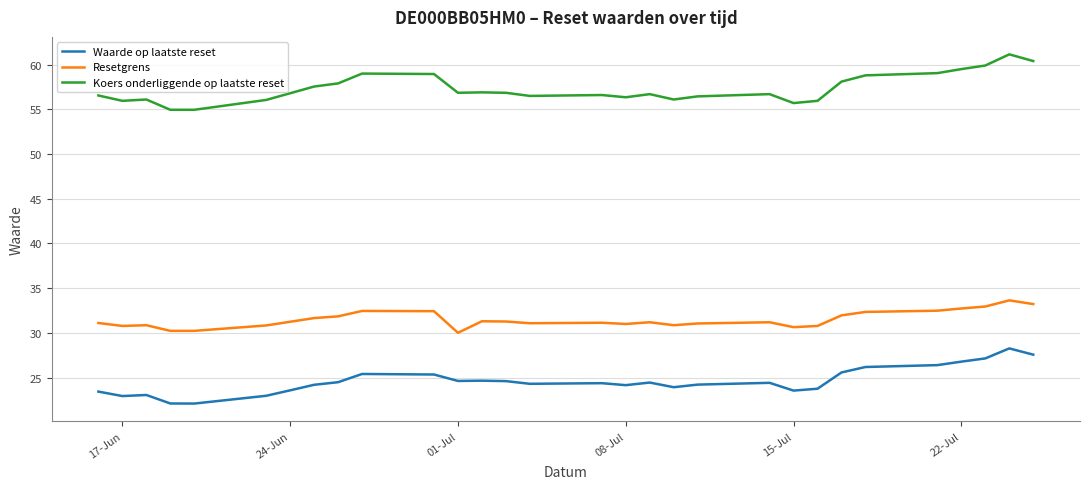

At which label is Resetgrens closest to 31?

08-Jul